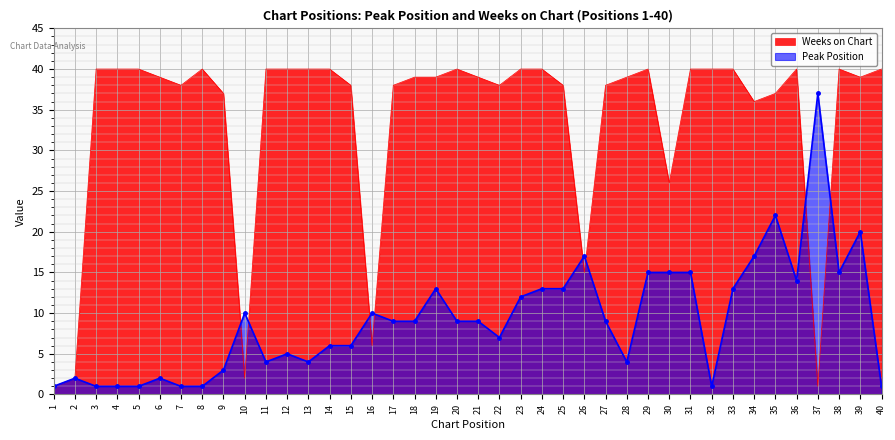

In Weeks on Chart, how many points are lower than both neighbors (excluding endpoints)?

9